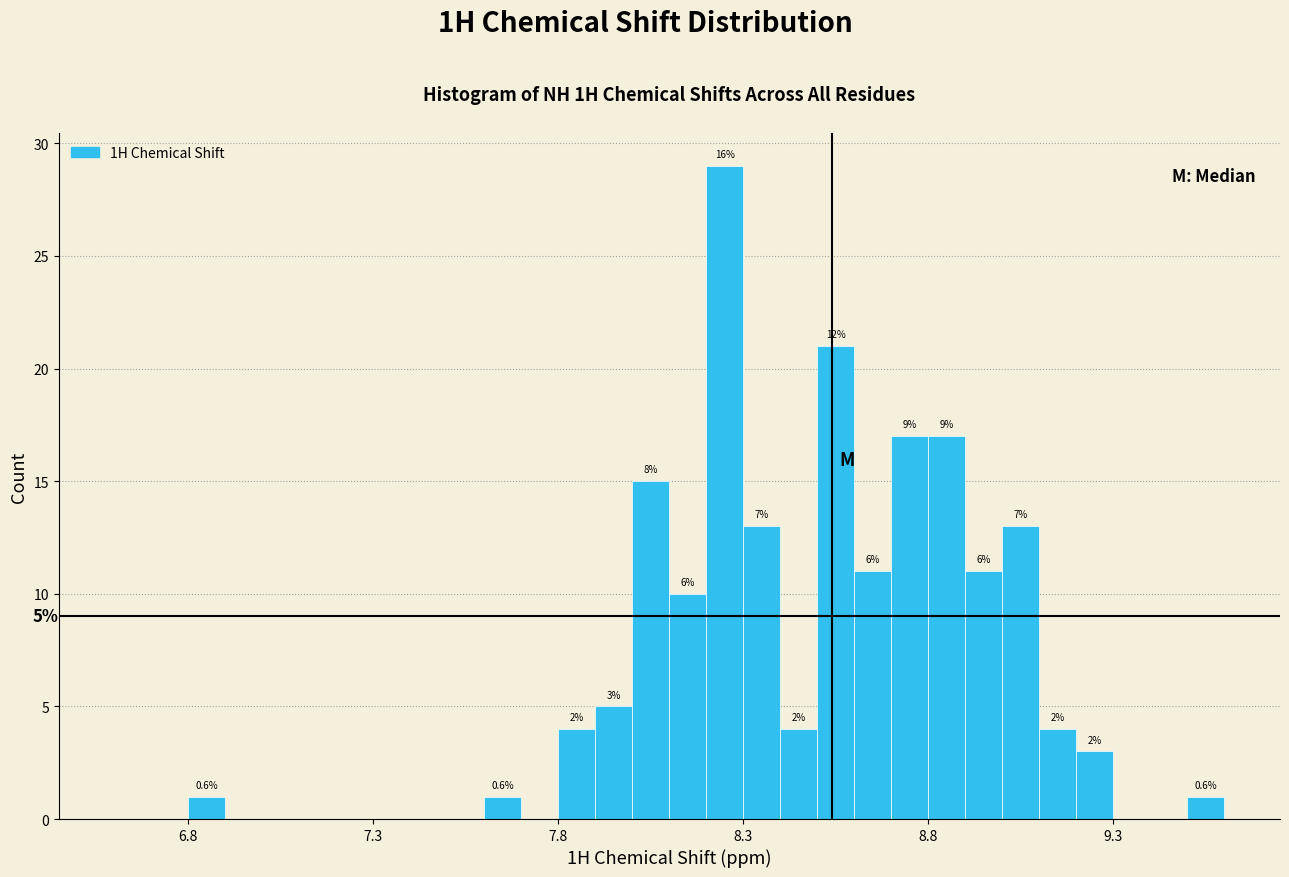

Around what value on the x-axis is the tallest bar? Give the approximate position of its centre, as read against the axis.

8.25